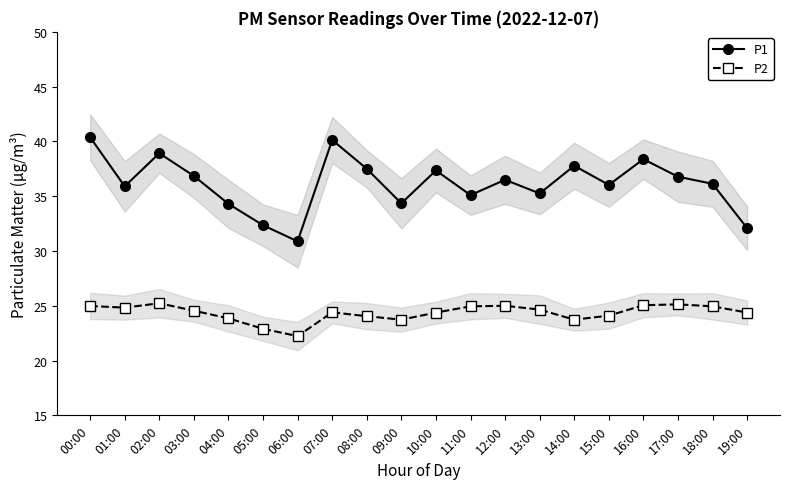

In P1, how many points are higher than both neighbors (excluding endpoints)?

6